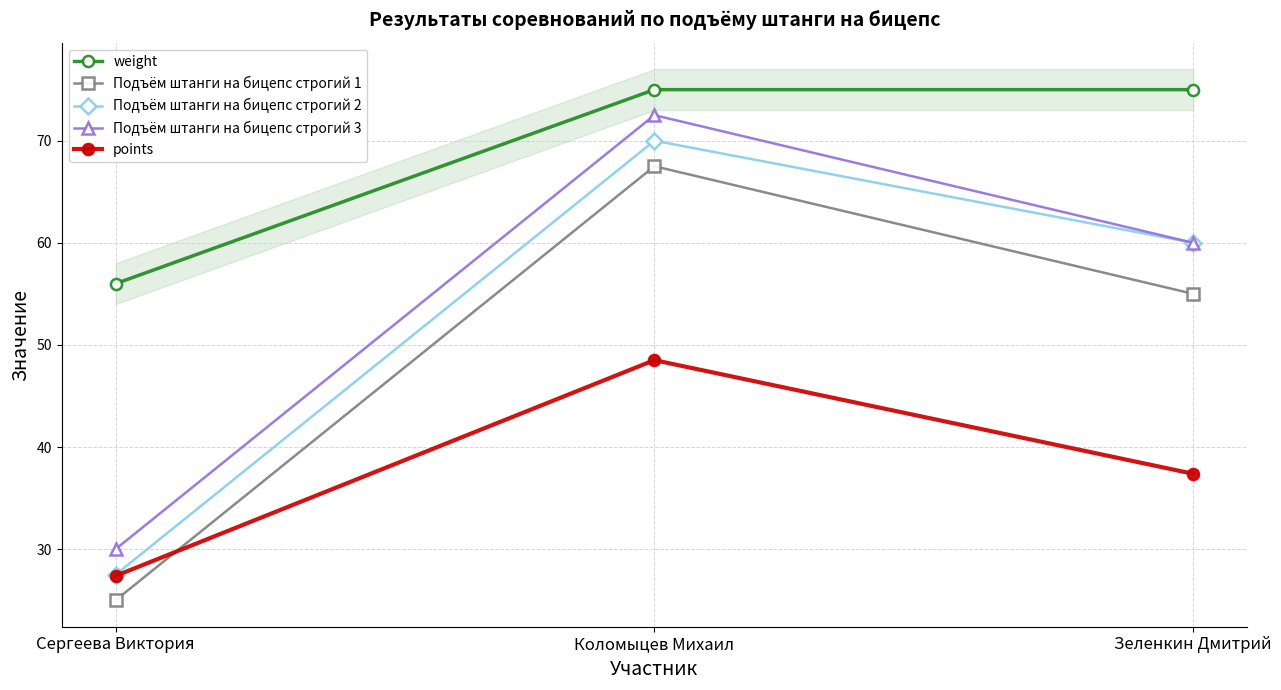

Which label corresponds to the smallest value in the chart?

Сергеева Виктория